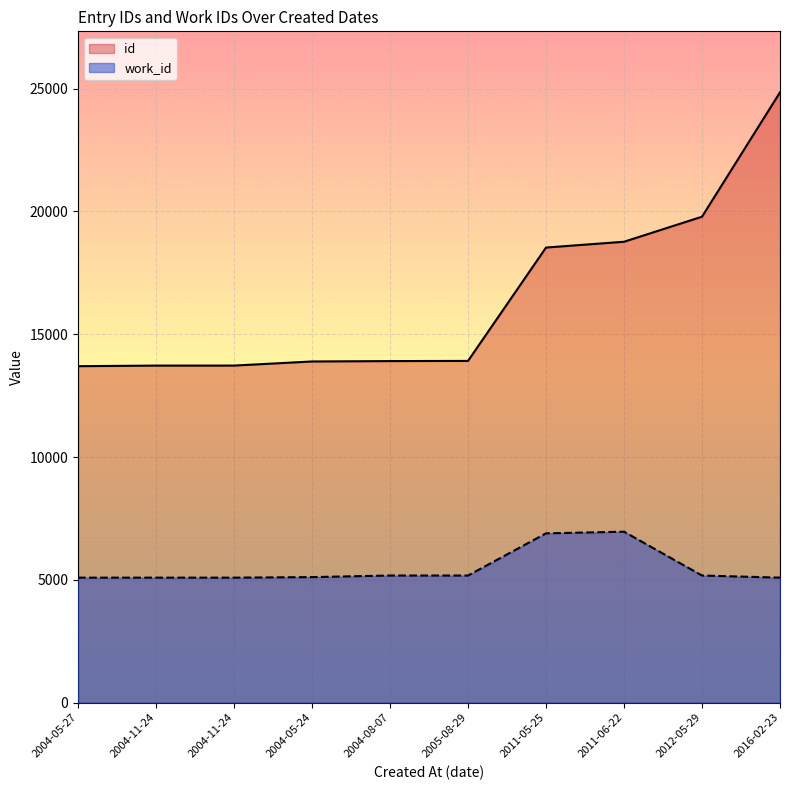

What is the label of the 1st point from the right?

2016-02-23